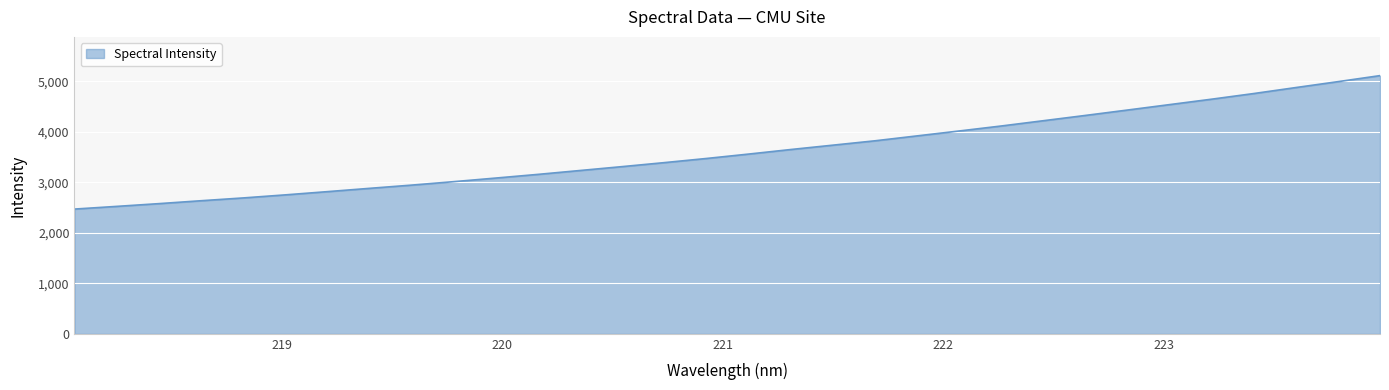

Count the number of categories in the chart.

32